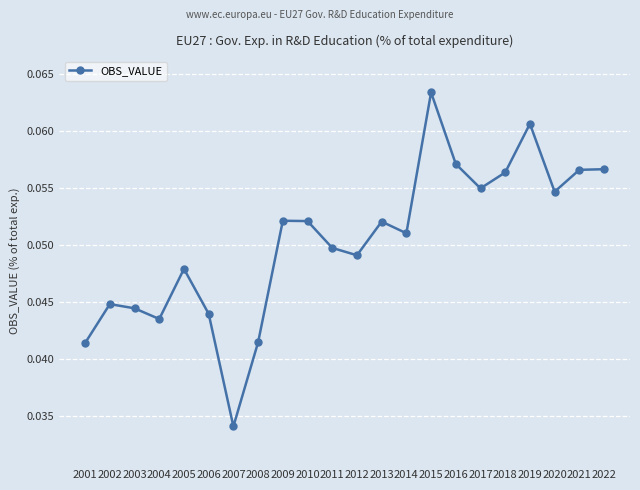

True or false: there are more than 0 points higher than both neighbors.

True